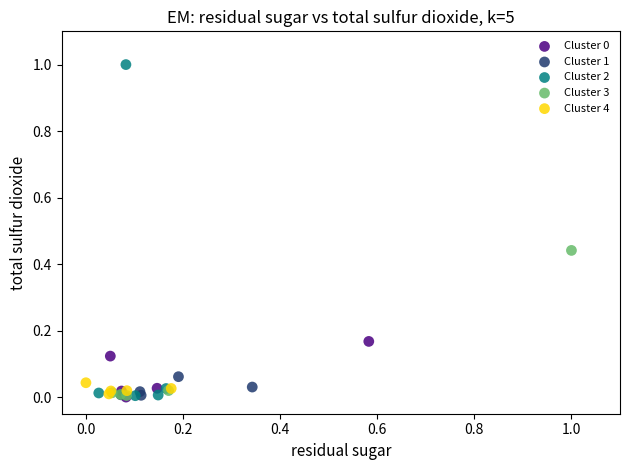

Which series has the widest spread of Y values?

Cluster 2